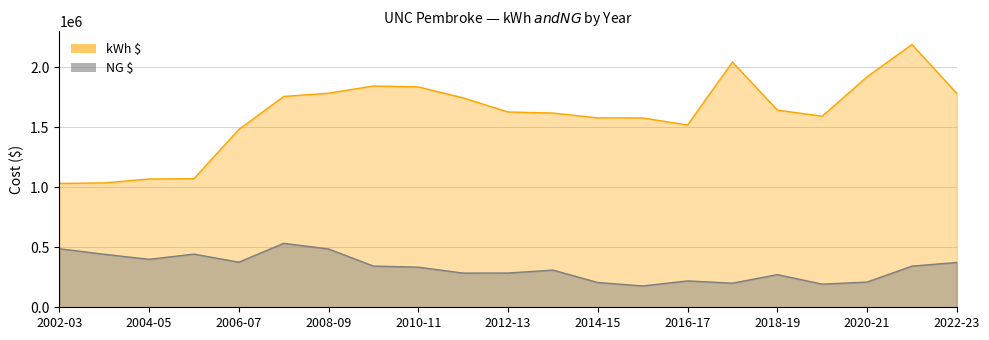

What is the average value of the NG $ series?

329575